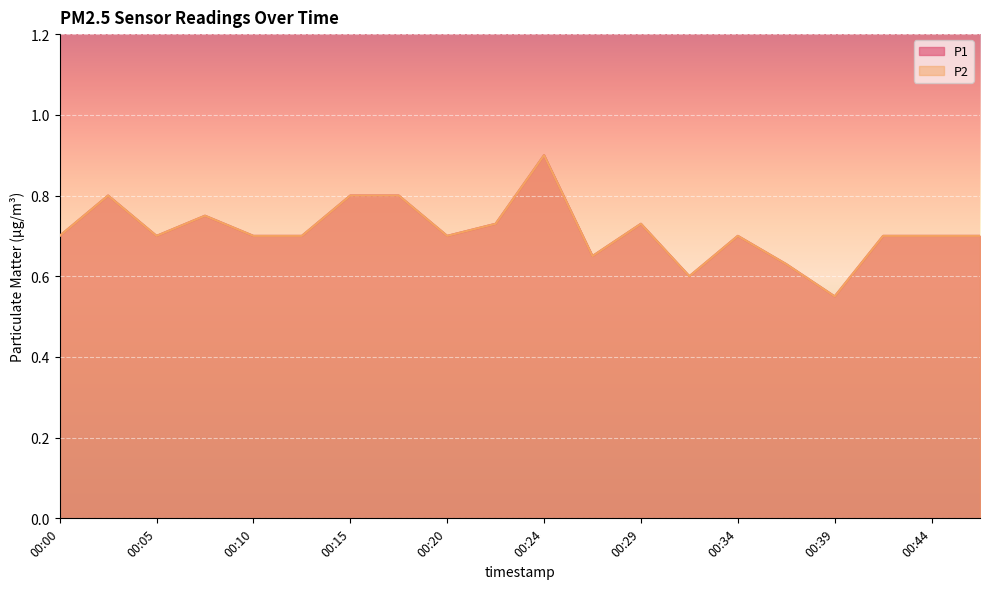

What is the sum of the P2 values at 00:29 and 00:03?

1.5